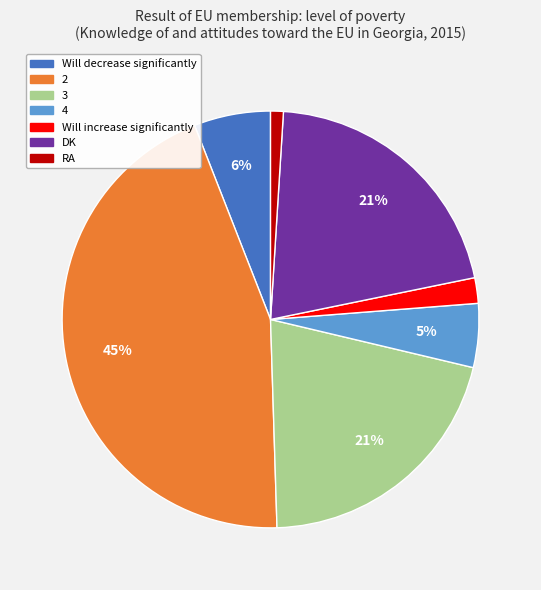

Combined, do DK and Will increase significantly account for over 50%?

No